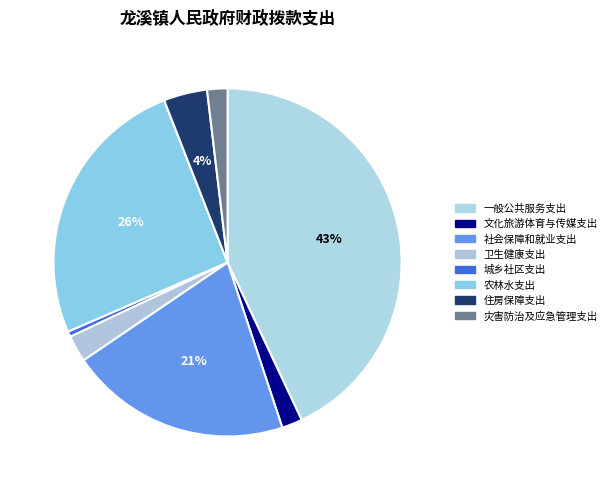

Do 农林水支出 and 文化旅游体育与传媒支出 together represent more than half of the pie?

No